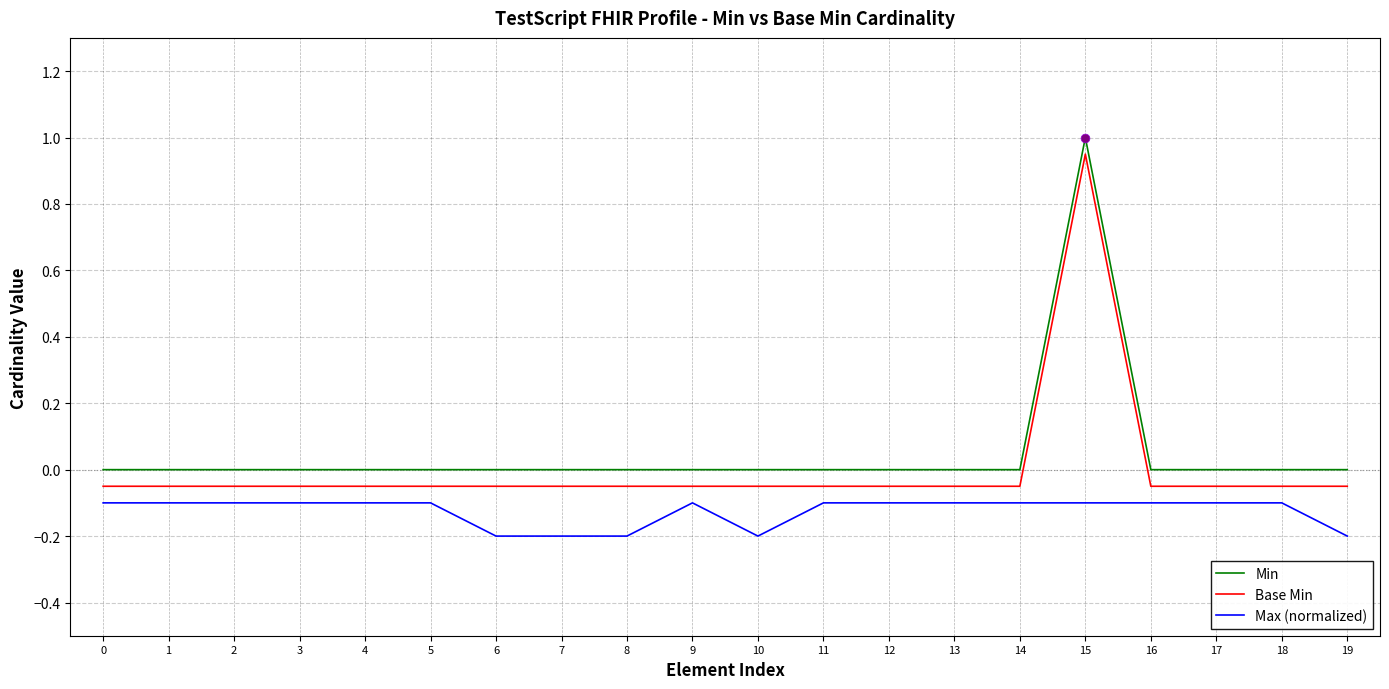

List the series in order of their overall mean, highest first.

Min, Base Min, Max (normalized)